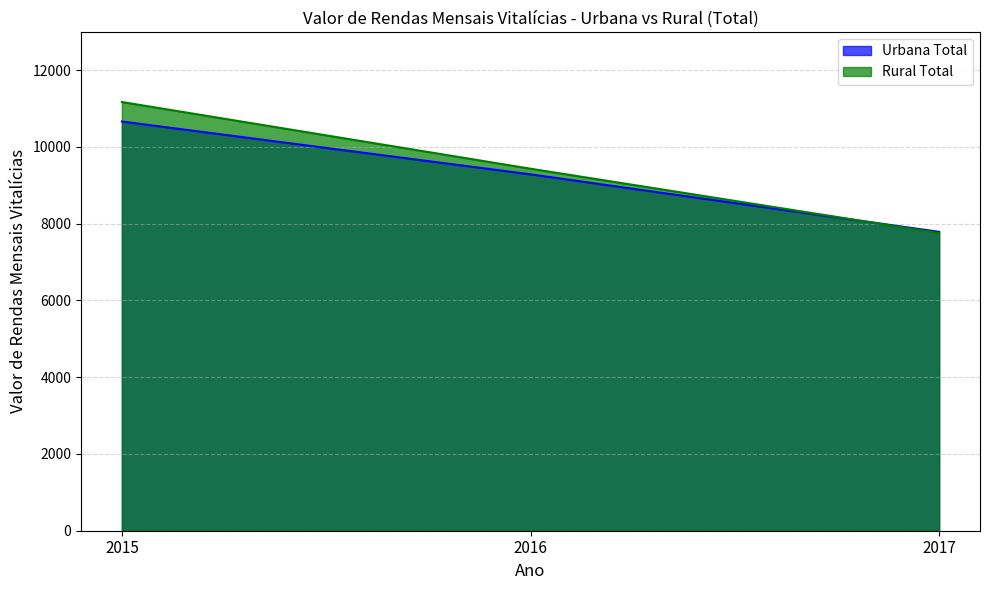

Reading left to right, what are all the values shown in this chart?

Urbana Total: 2015=10662	2016=9286	2017=7788
Rural Total: 2015=11171	2016=9433	2017=7756